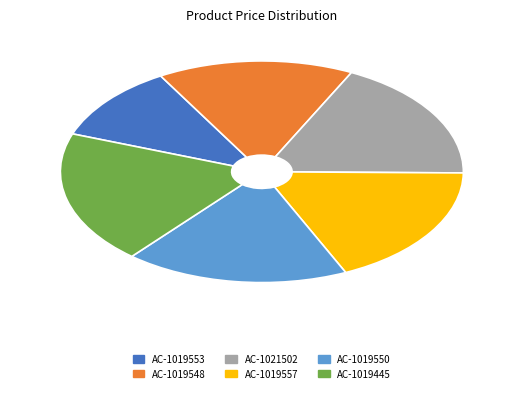

Does any single category account for the majority?

No